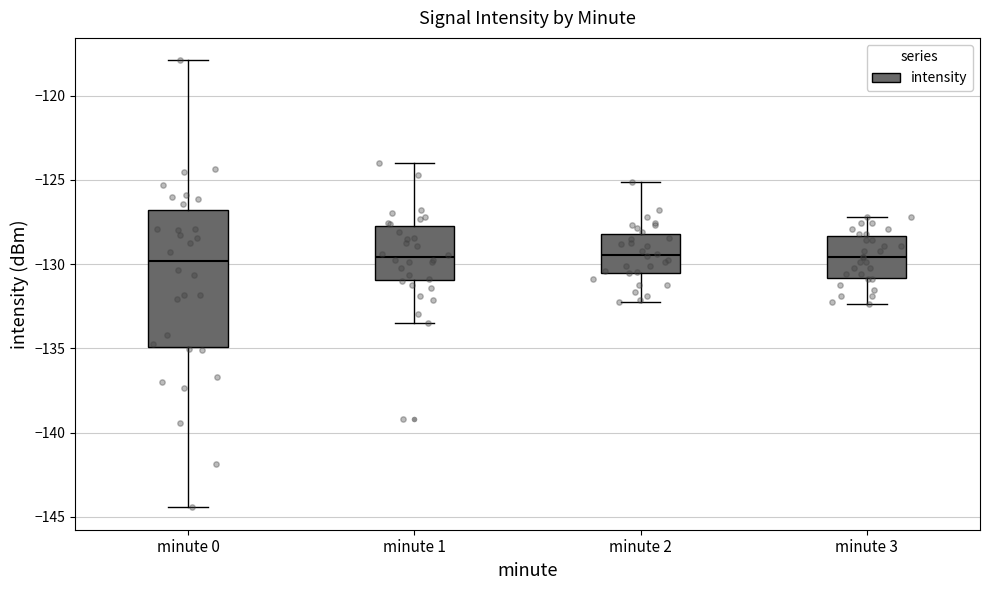

Reading left to right, read every box against the y-axis: the position of its median line, the range the box covers, and the ends of its whiskers. The values are not printed on the chart, so give them approximately, as read against the axis.

minute 0: median -130.0, box -135.0 to -127.0, whiskers -144.5 to -118.0
minute 1: median -129.5, box -131.0 to -127.5, whiskers -133.5 to -124.0
minute 2: median -129.5, box -130.5 to -128.0, whiskers -132.0 to -125.0
minute 3: median -129.5, box -131.0 to -128.5, whiskers -132.5 to -127.0